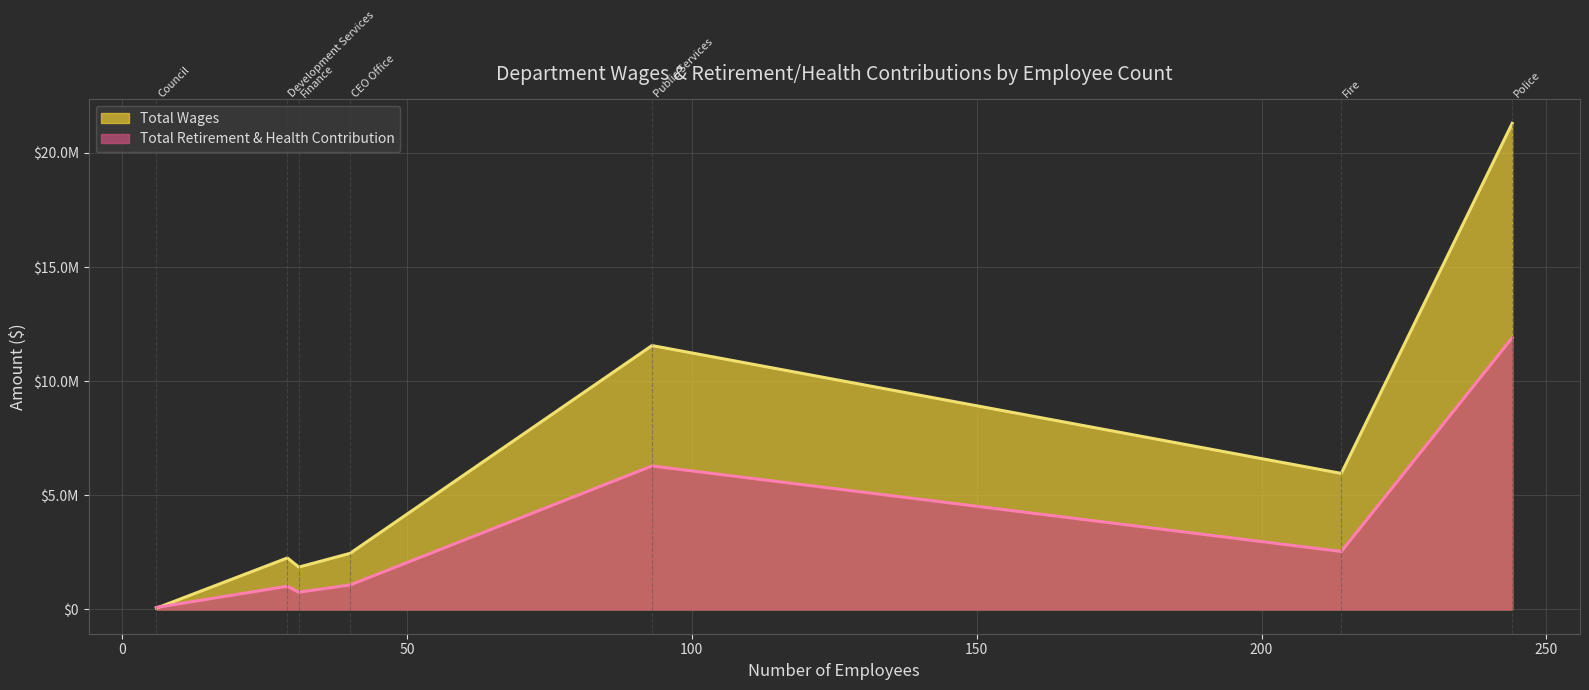

Is the value of Total Wages at Public Services greater than the value of Total Retirement & Health Contribution at Public Services?

Yes